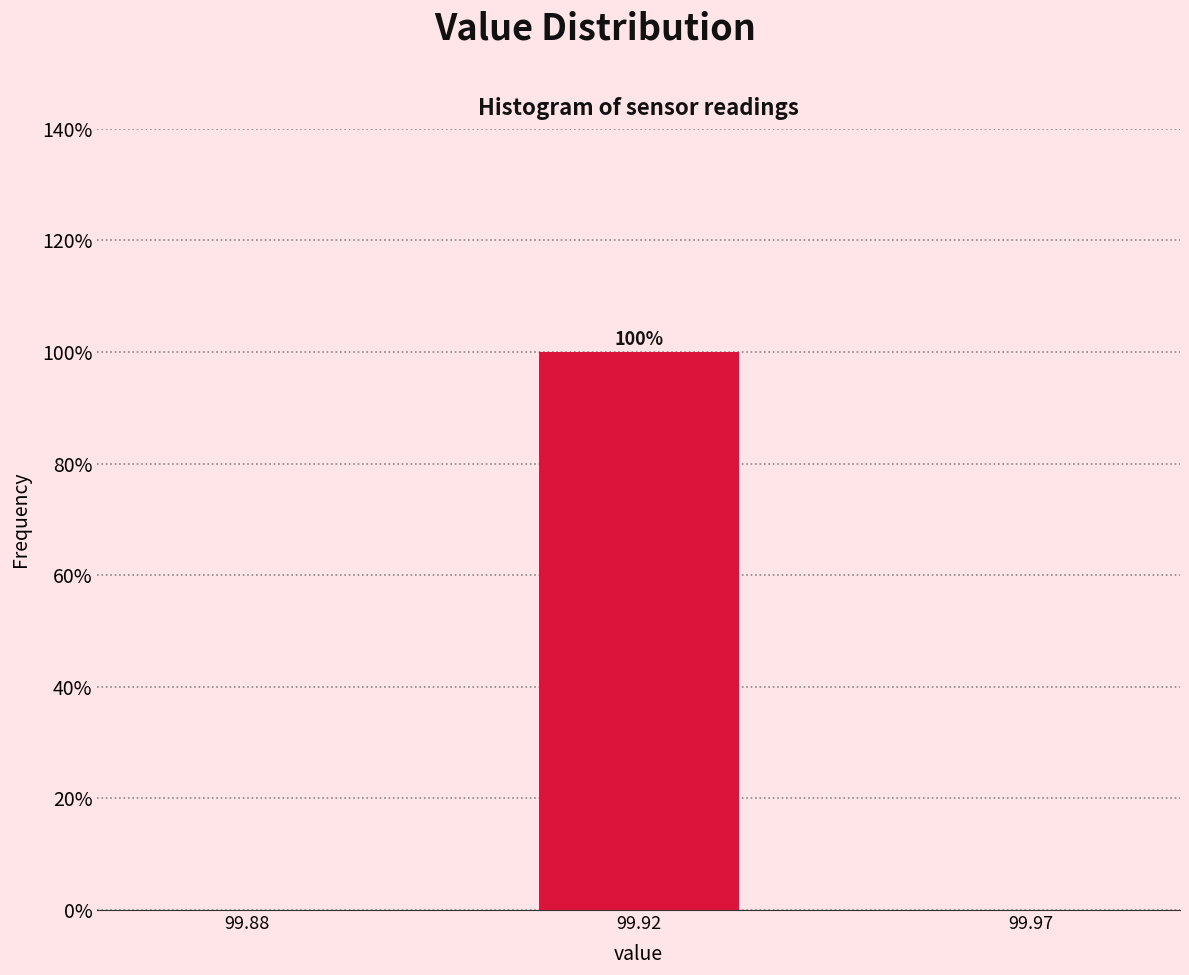

Reading right to left, extract all data points from this chart.

99.97=0	99.92=100	99.88=0